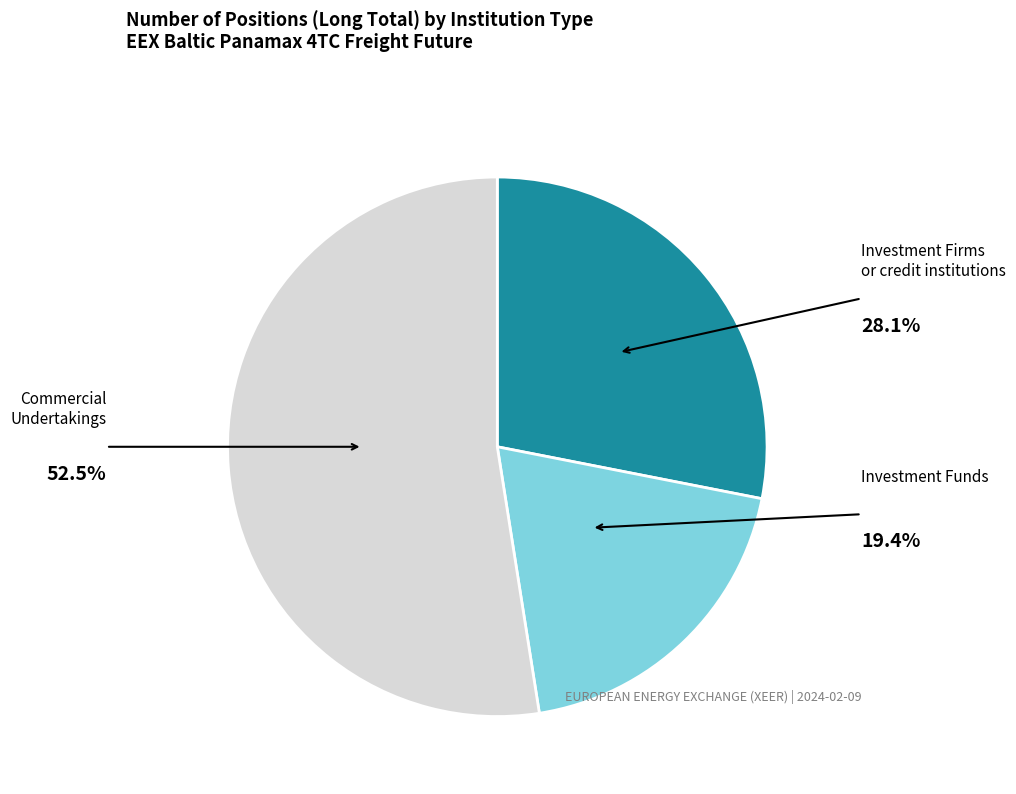

Count the number of slices in the pie.

3